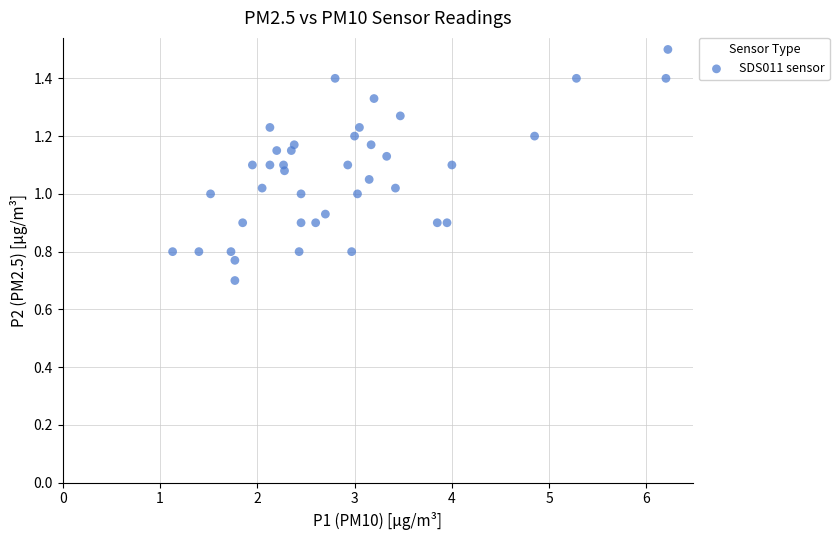

What is the range of X values (max minus min)?

5.1